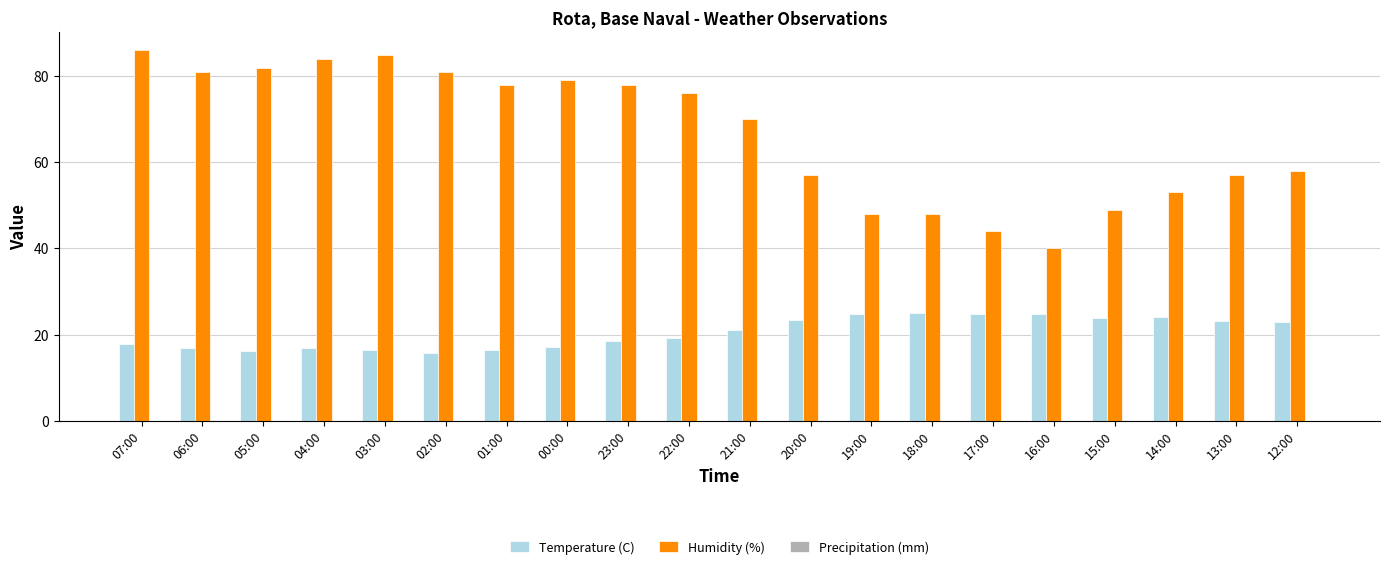

What is the difference between the highest and lowest values at 21:00?

48.9